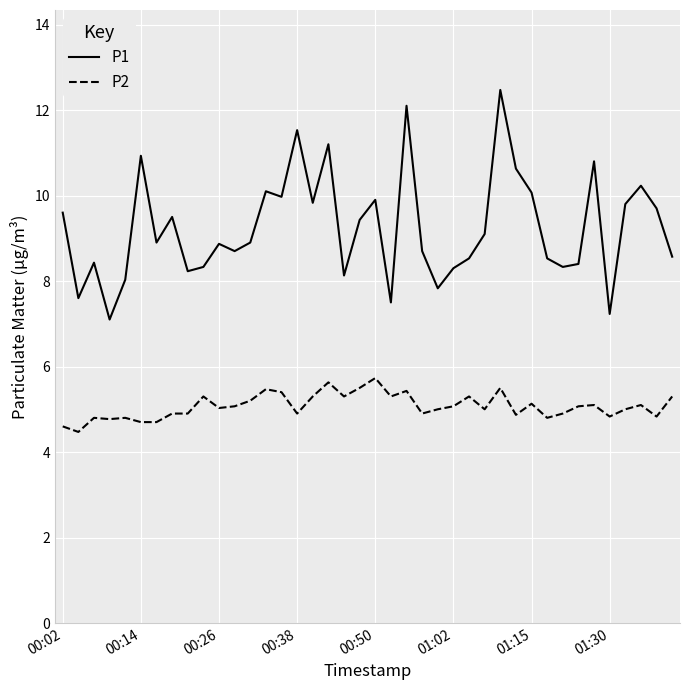

What is the average value of the P2 series?

5.1